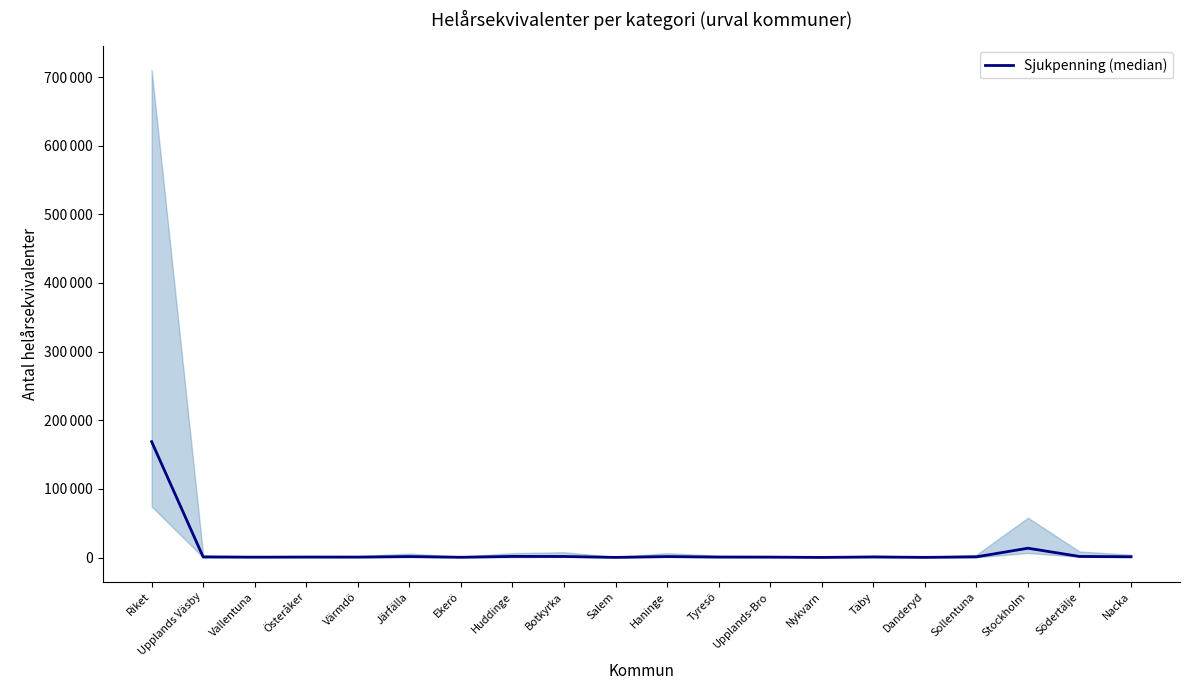

What is the difference between the values at Botkyrka and Värmdö?

868.0